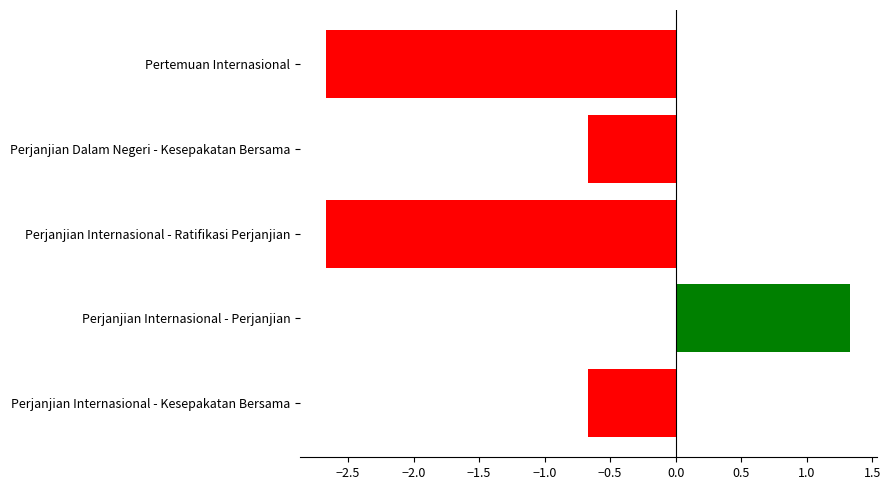

Is it true that the value at Perjanjian Dalam Negeri - Kesepakatan Bersama is -0.4?

False